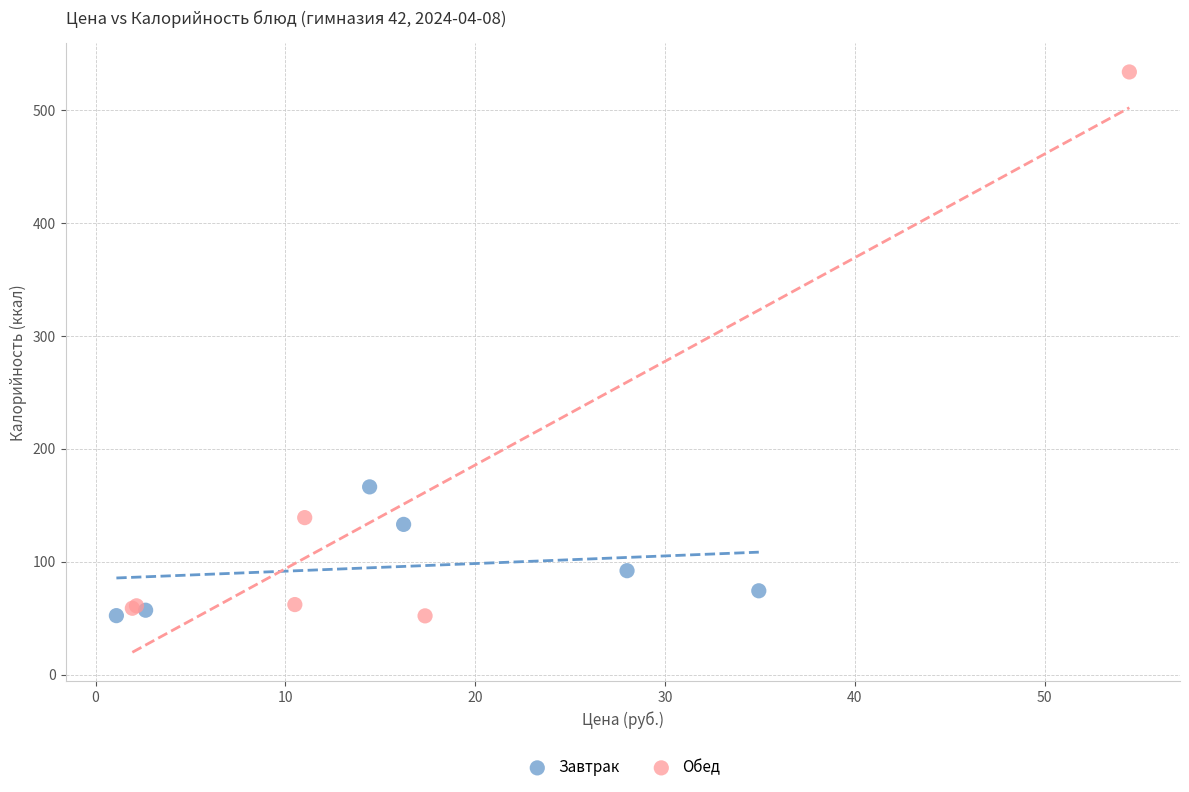

Which series contains the highest Y value?

Обед